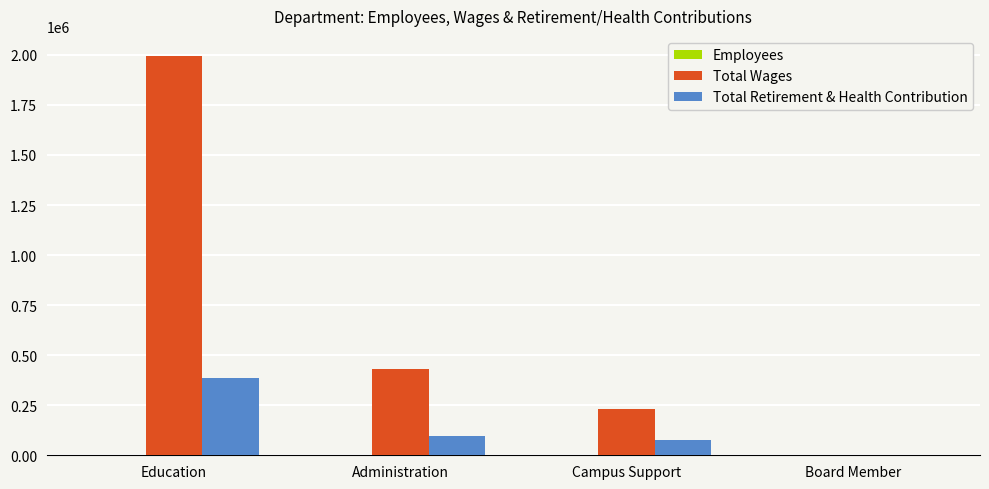

How many categories are shown in the chart?

4